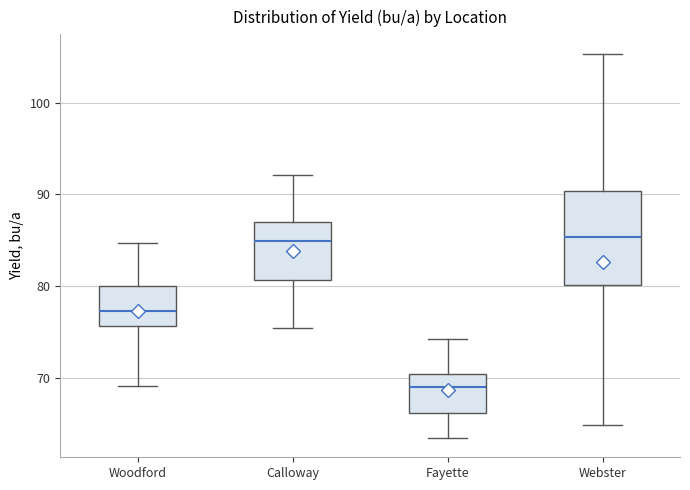

Where does the upper whisker of the box for Fayette end on the y-axis? The values are not printed on the chart, so give them approximately, as read against the axis.

74